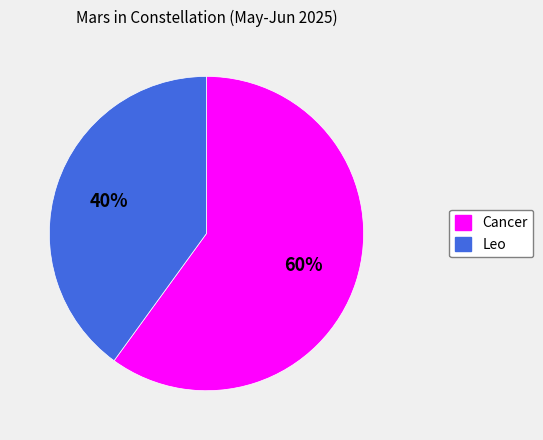

To the nearest percent, what percentage of the pie is Cancer?

60%